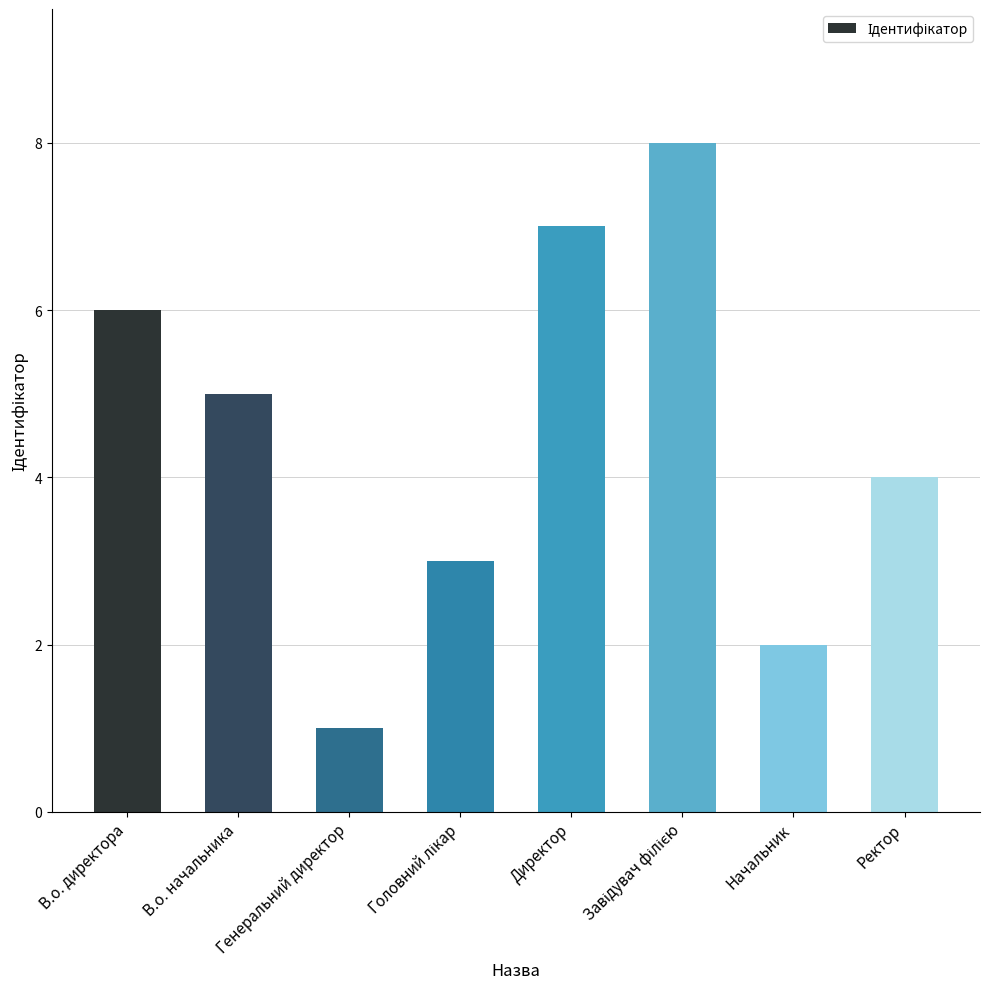

Are the bars horizontal?

No